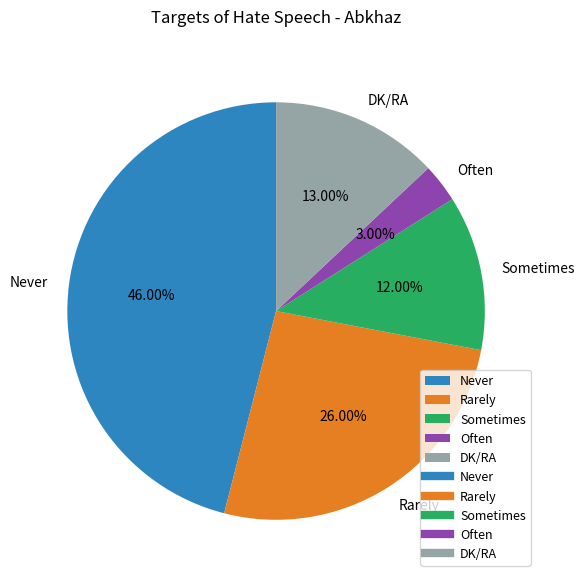

How much of the chart is everything except Sometimes?

88.0%